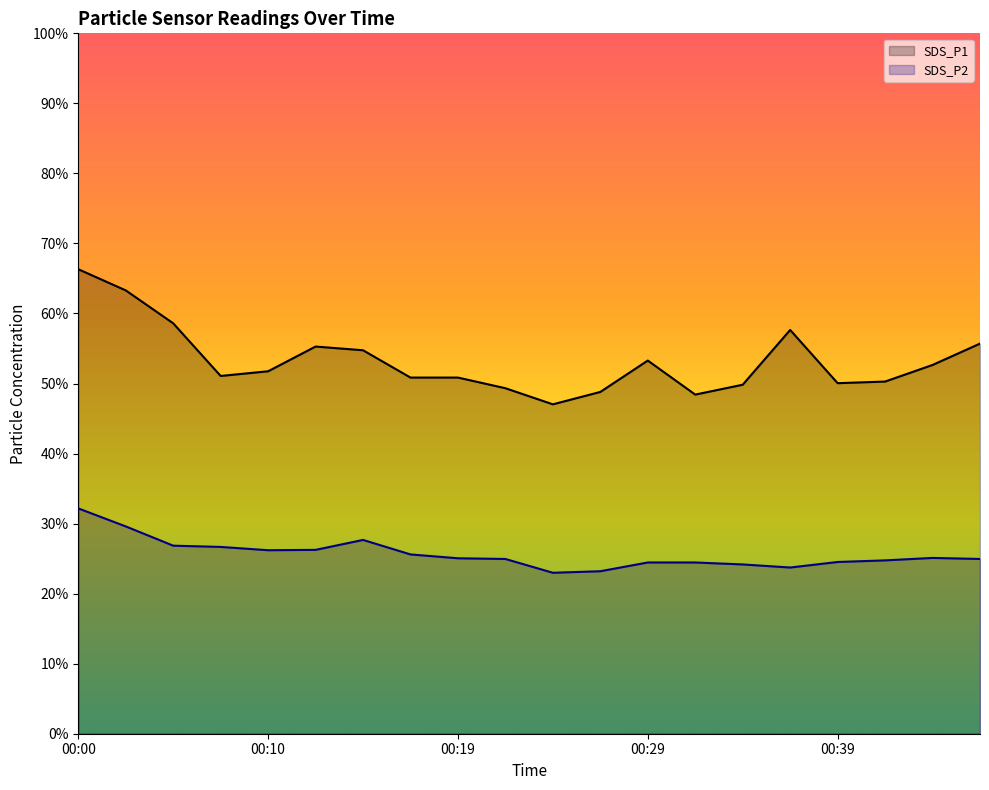

Is it true that SDS_P2 equals 33.2 at 00:27?

False